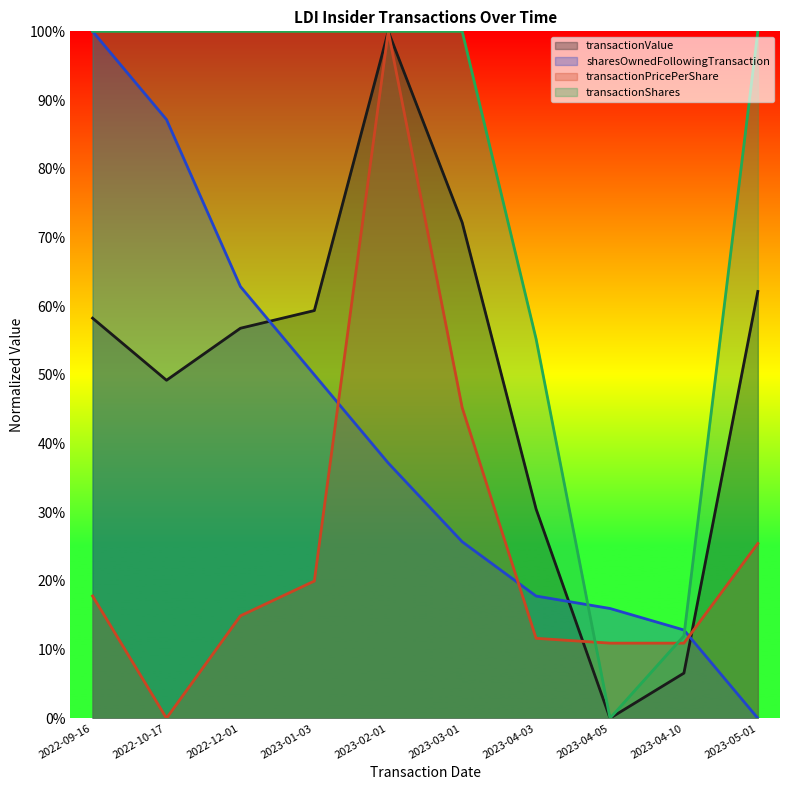

Where is the first local maximum for transactionPricePerShare?

2023-02-01